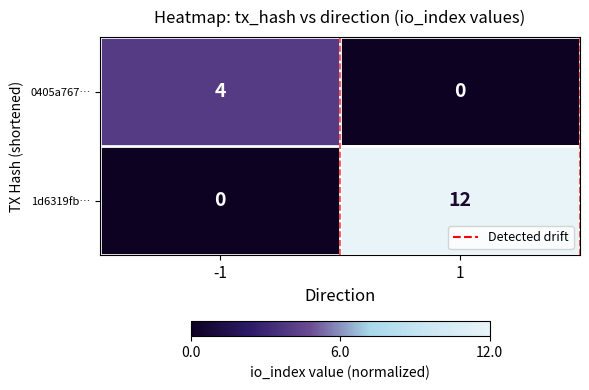

What is the greatest value displayed?

12